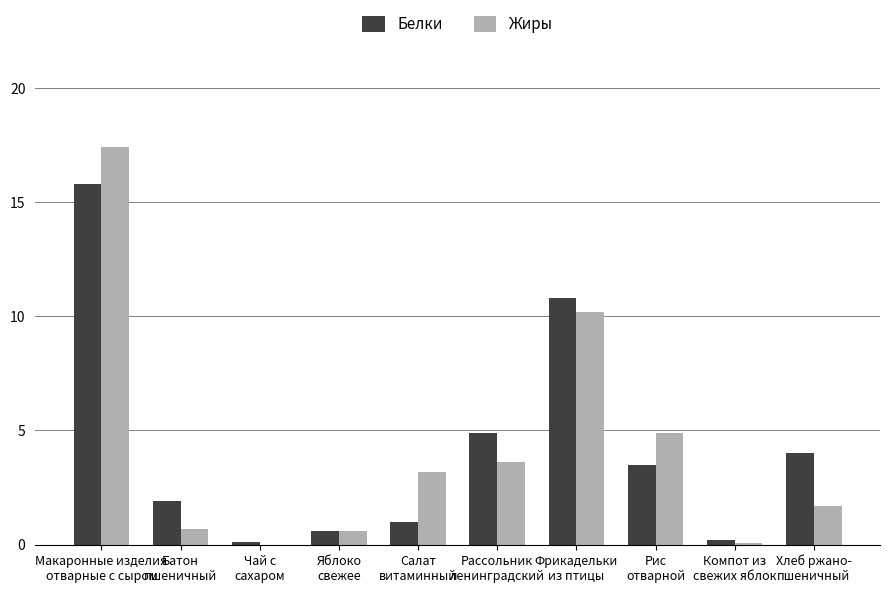

What is the sum of all Жиры values?

42.4